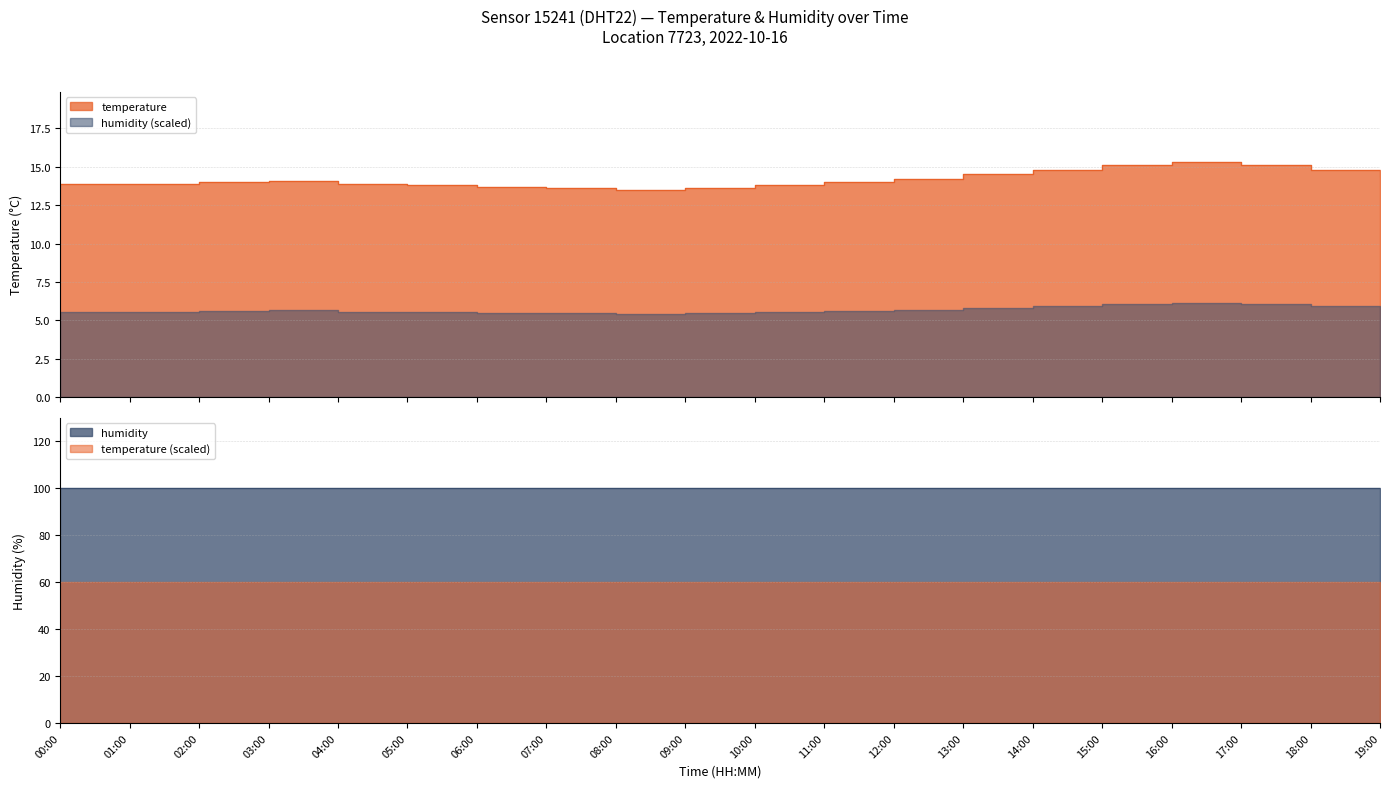

What is the approximate value at 15:00?

15.1